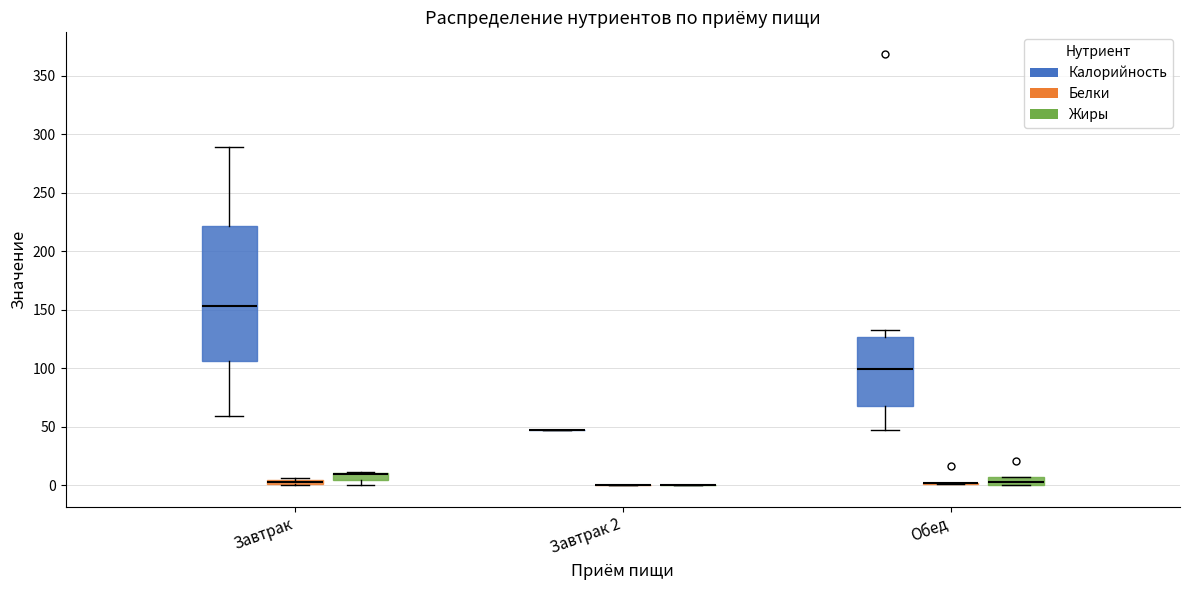

Which box is the tallest, from its lower edge to its upper edge?

Завтрак (Калорийность)